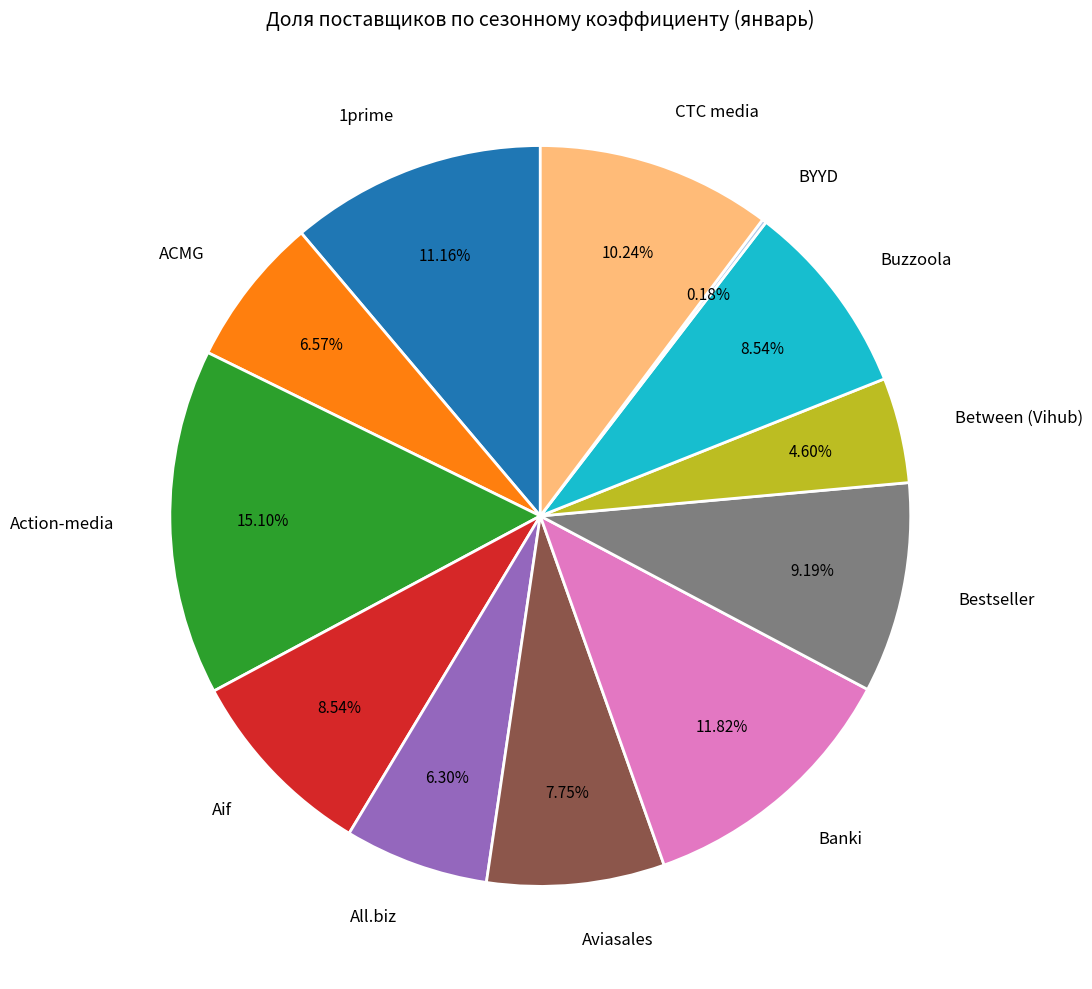

Is CTC media the majority of the pie?

No